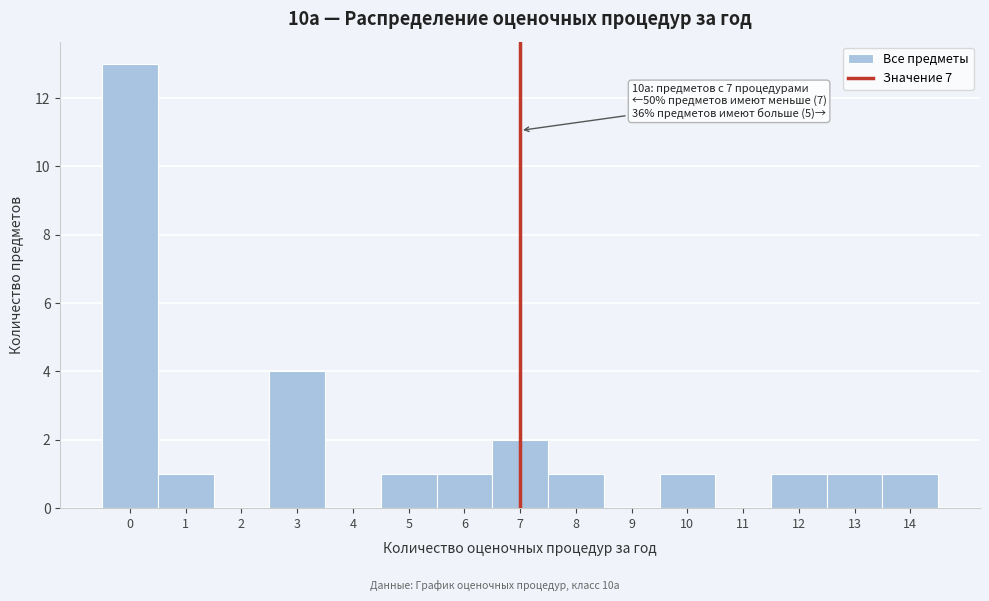

Which range on the x-axis has the tallest bar?

-0.5 to 0.5